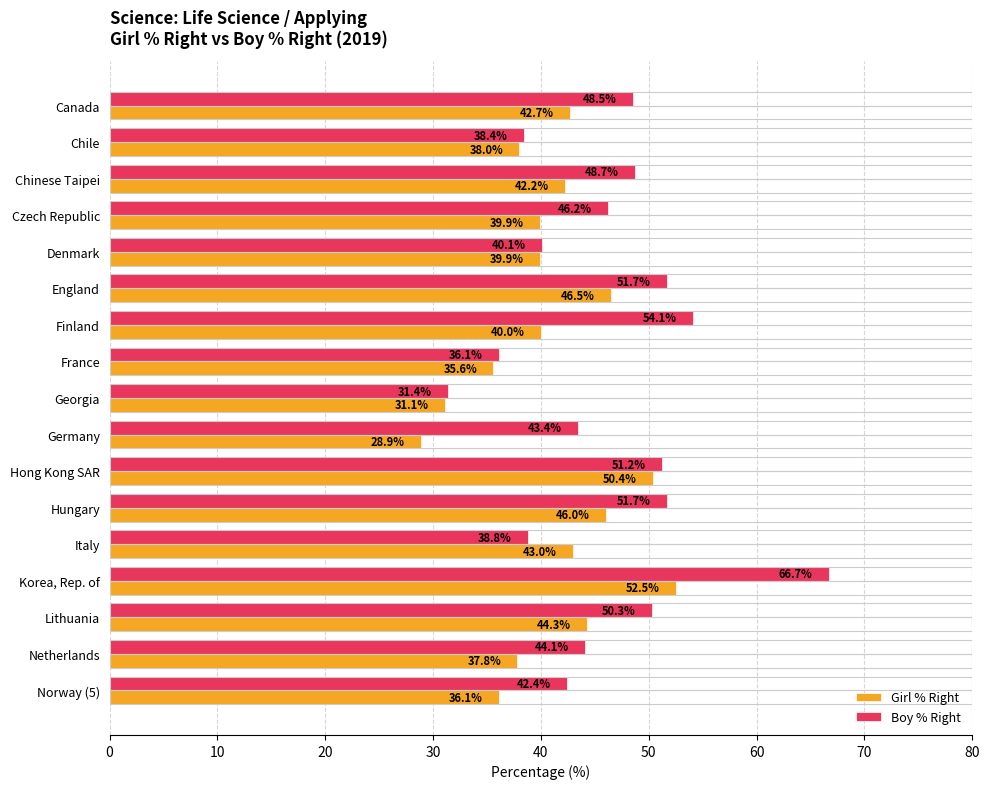

Which series has the largest total across all categories?

Boy % Right